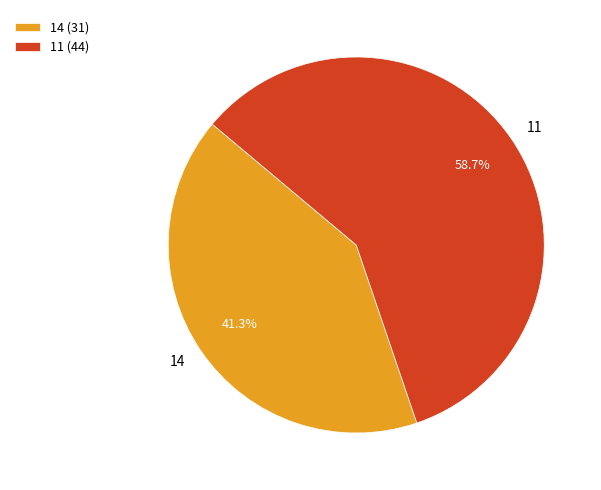

Rank the categories by value from highest to lowest.

11, 14